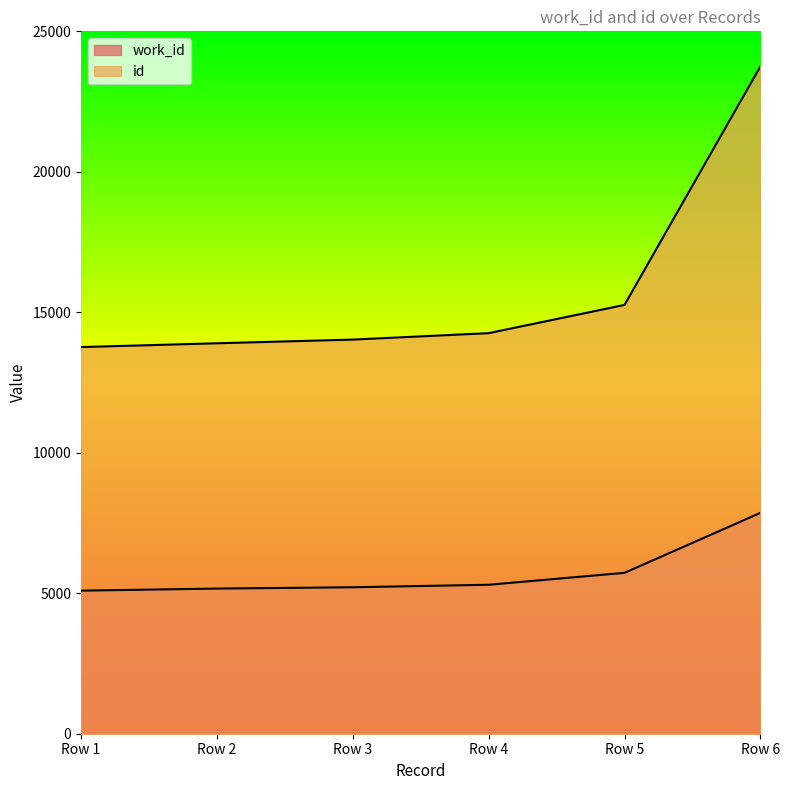

List the series in order of their peak value, lowest first.

work_id, id